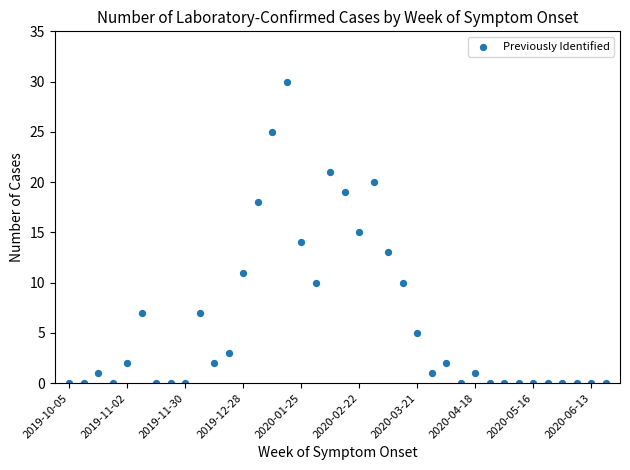

What is the range of Y values (max minus min)?

30